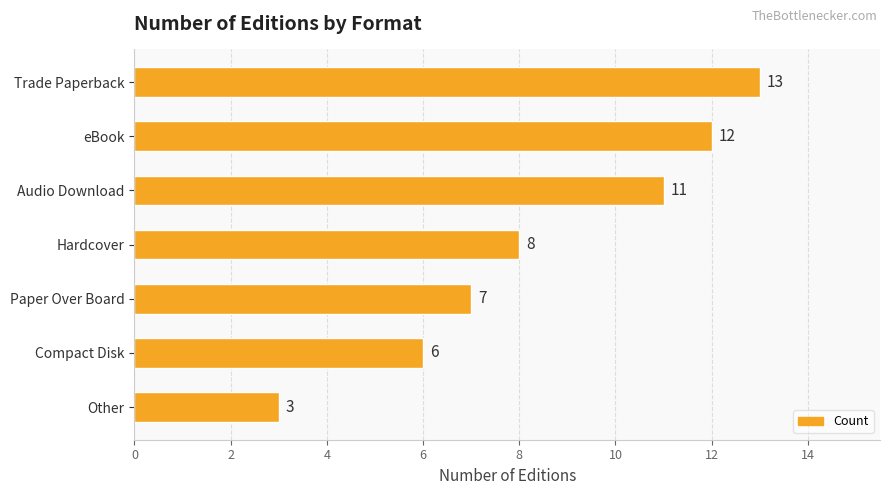

What is the change in value from Trade Paperback to Other?

-10